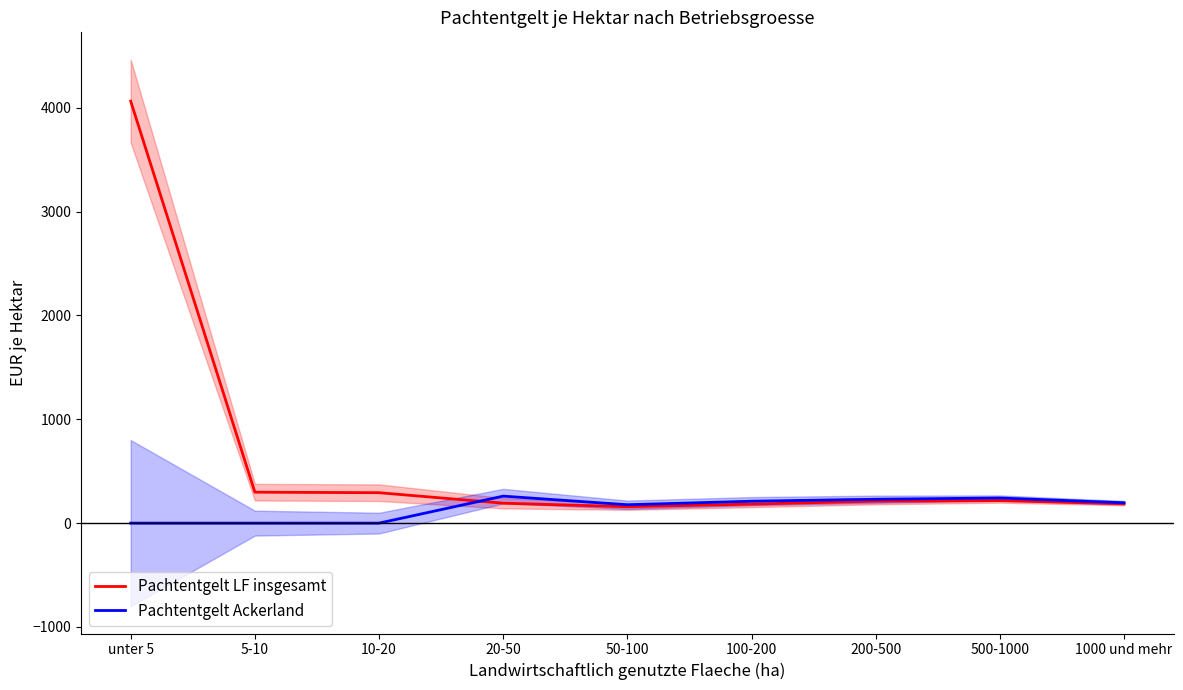

What position from the left is 10-20?

3